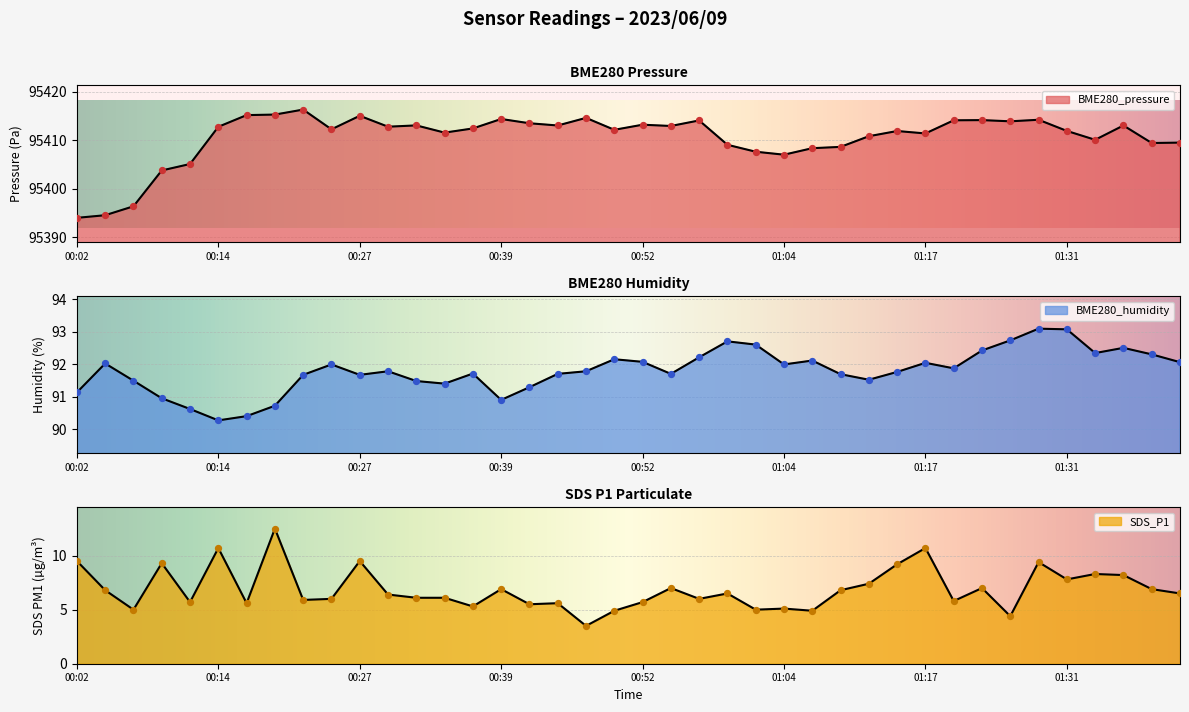

At which category is the sum across all series the highest?

00:19